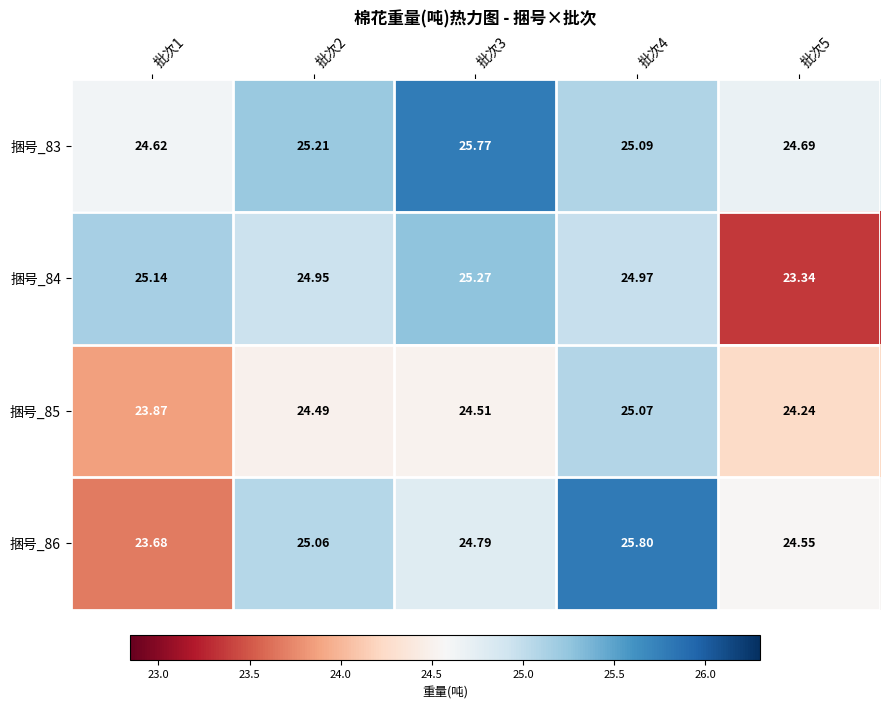

Is the value of 捆号_83 at 批次2 greater than the value of 捆号_85 at 批次5?

Yes